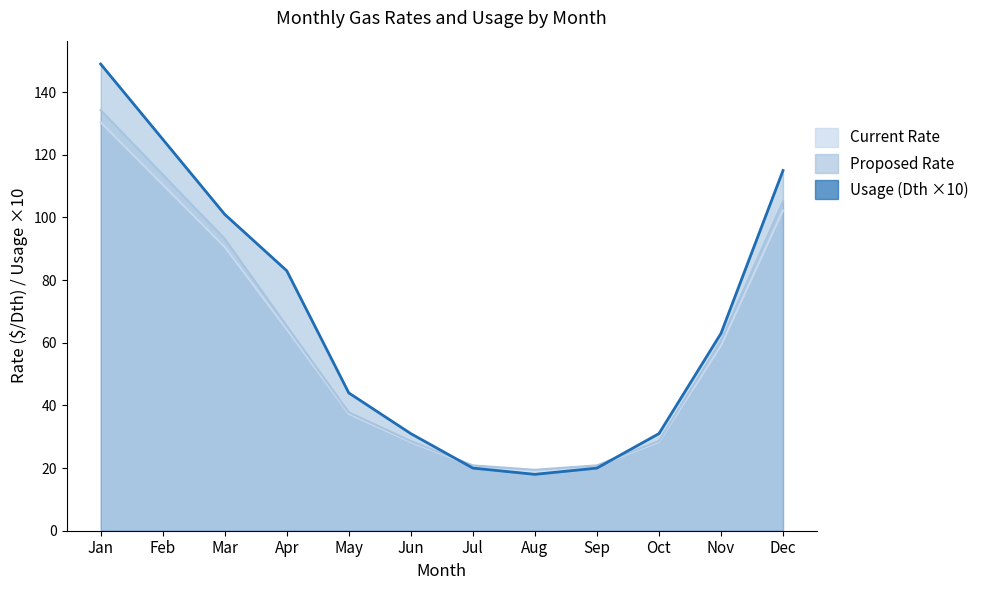

Is it true that Current Rate equals 5.8 at Aug?

False